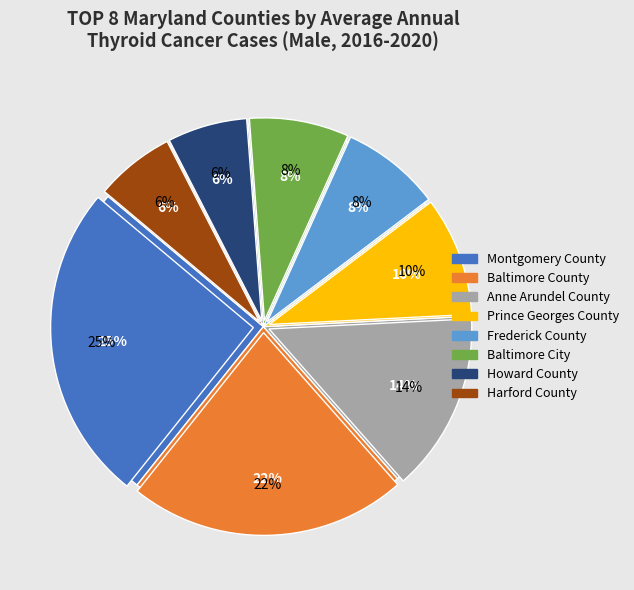

True or false: Prince Georges County accounts for 17% of the total.

False